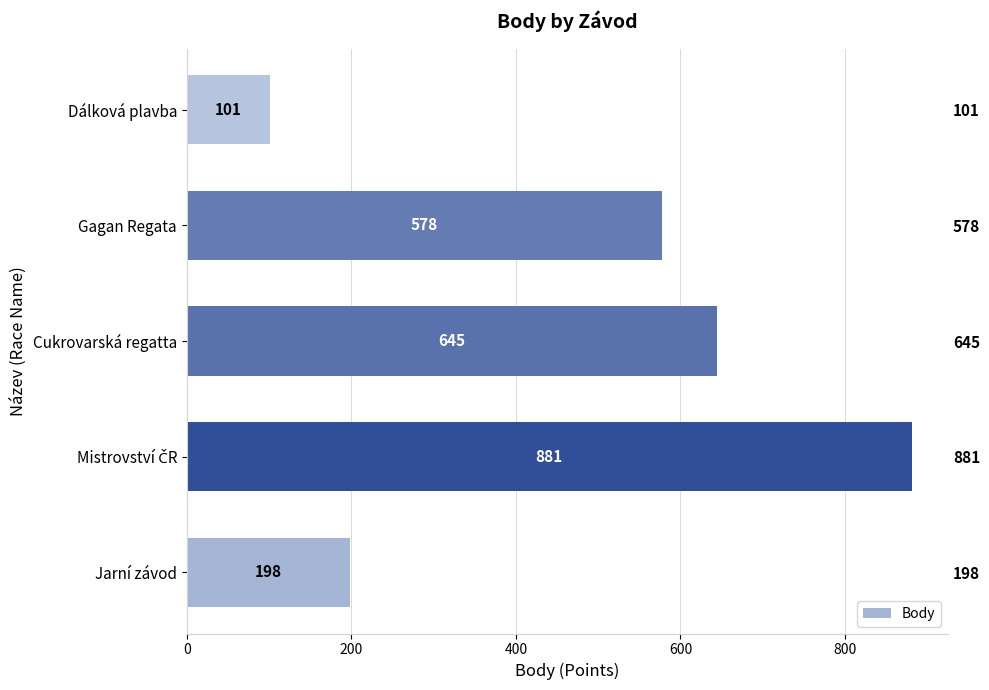

What is the change in value from Mistrovství ČR to Dálková plavba?

-780